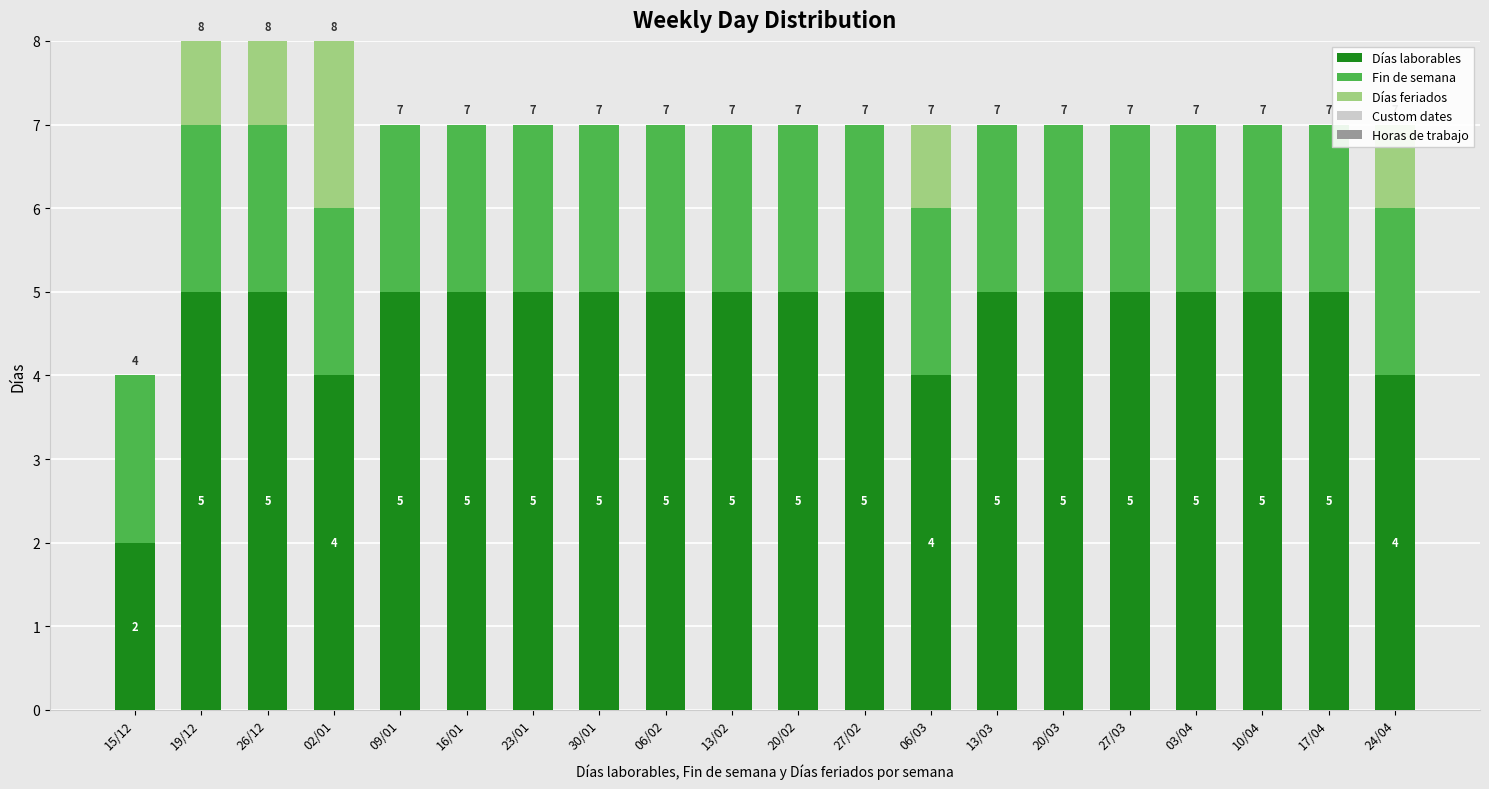

What is the total value across all series at 16/01?

7